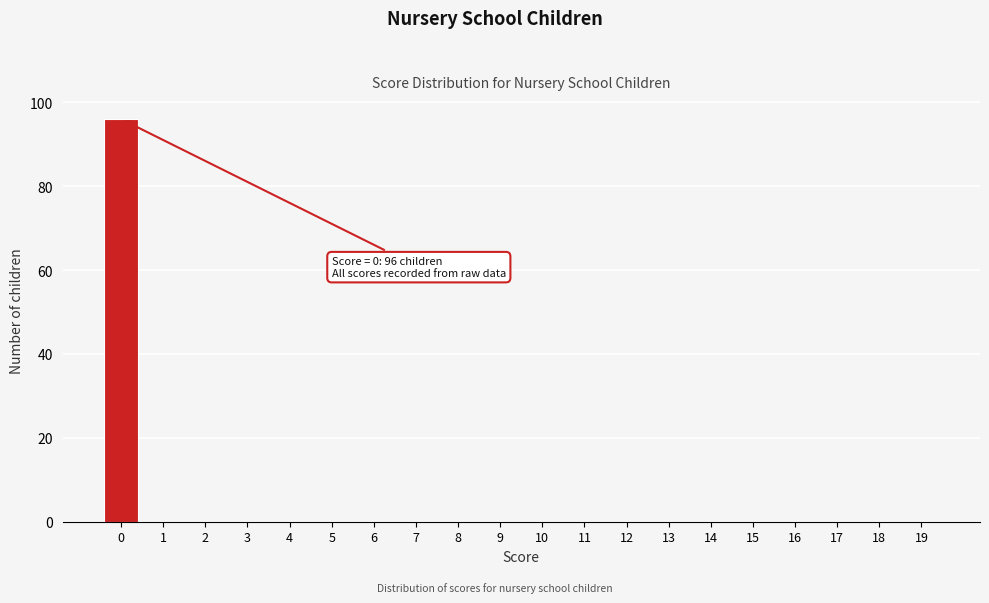

Reading right to left, list all the values displayed in this chart.

19=0	18=0	17=0	16=0	15=0	14=0	13=0	12=0	11=0	10=0	9=0	8=0	7=0	6=0	5=0	4=0	3=0	2=0	1=0	0=96